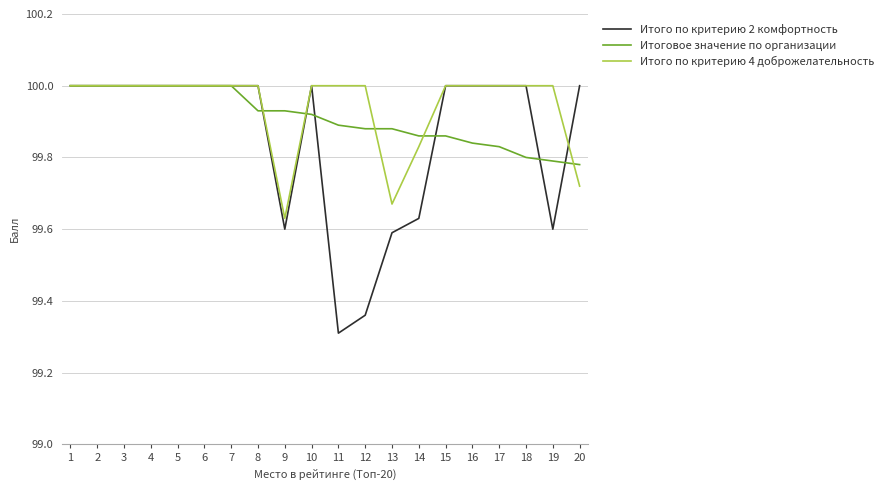

What is the minimum value shown in the chart?

99.3